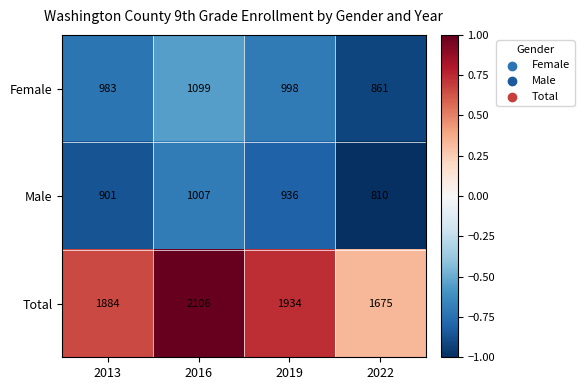

At which category does the chart reach its peak across all series?

2016